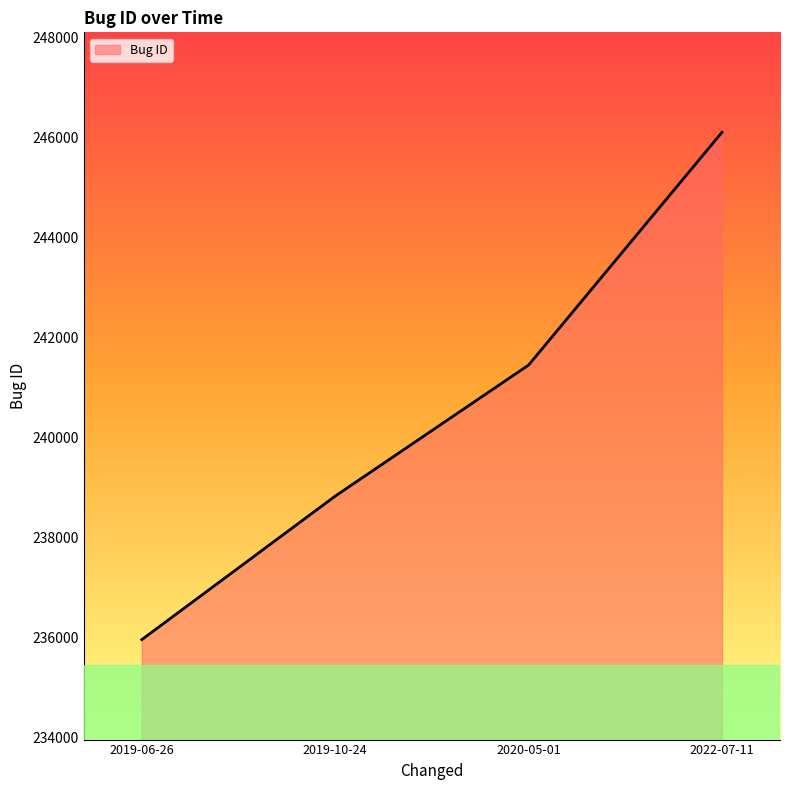

At which category does the chart reach its peak across all series?

2022-07-11